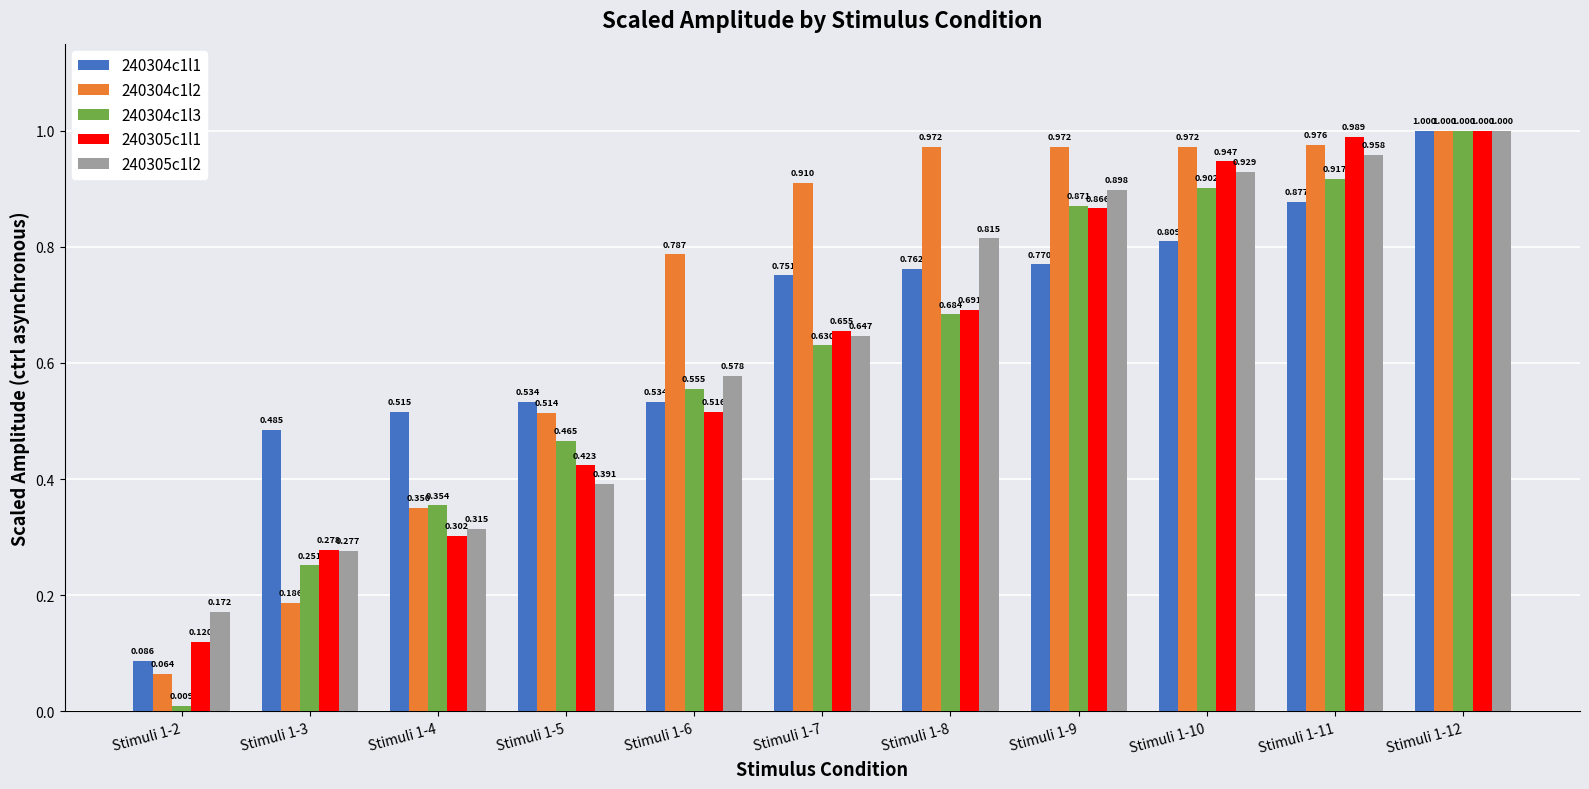

The value of 240304c1l3 at Stimuli 1-5 is 0.1. True or false?

False